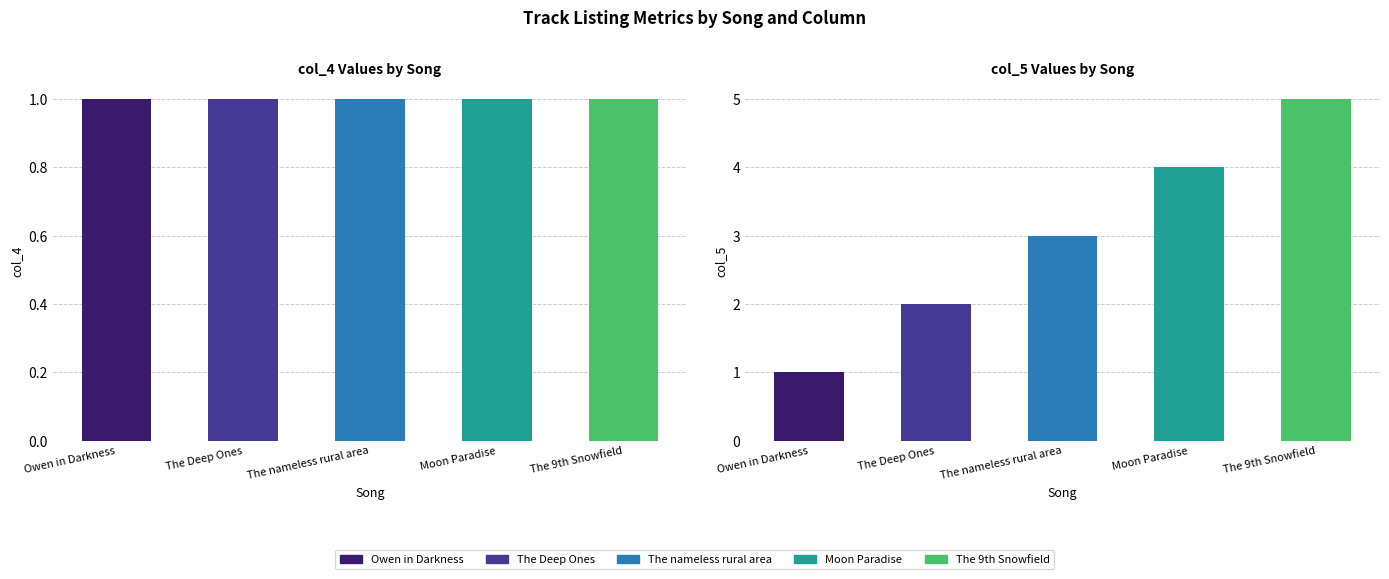

At which label is col_5 closest to 3?

The nameless rural area